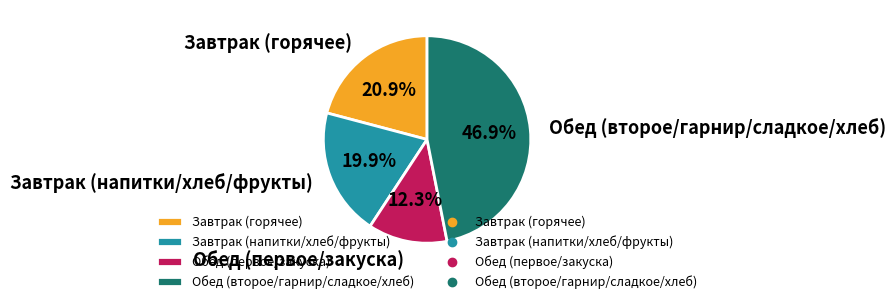

How many segments does this pie chart have?

4